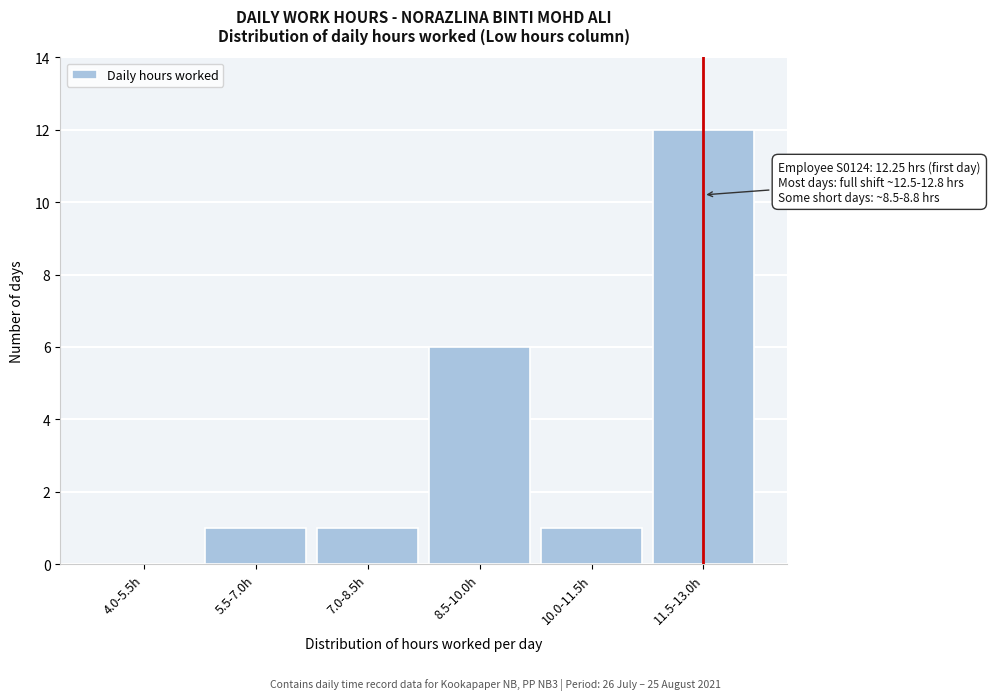

Reading right to left, extract all data points from this chart.

11.5-13.0h=12	10.0-11.5h=1	8.5-10.0h=6	7.0-8.5h=1	5.5-7.0h=1	4.0-5.5h=0